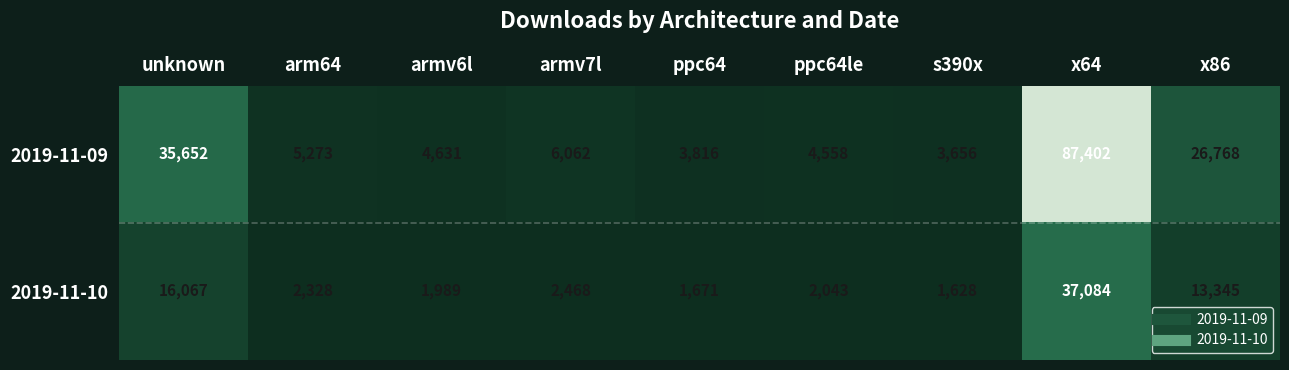

Reading left to right, transcribe all the data shown in this chart.

2019-11-09: unknown=35652	arm64=5273	armv6l=4631	armv7l=6062	ppc64=3816	ppc64le=4558	s390x=3656	x64=87402	x86=26768
2019-11-10: unknown=16067	arm64=2328	armv6l=1989	armv7l=2468	ppc64=1671	ppc64le=2043	s390x=1628	x64=37084	x86=13345